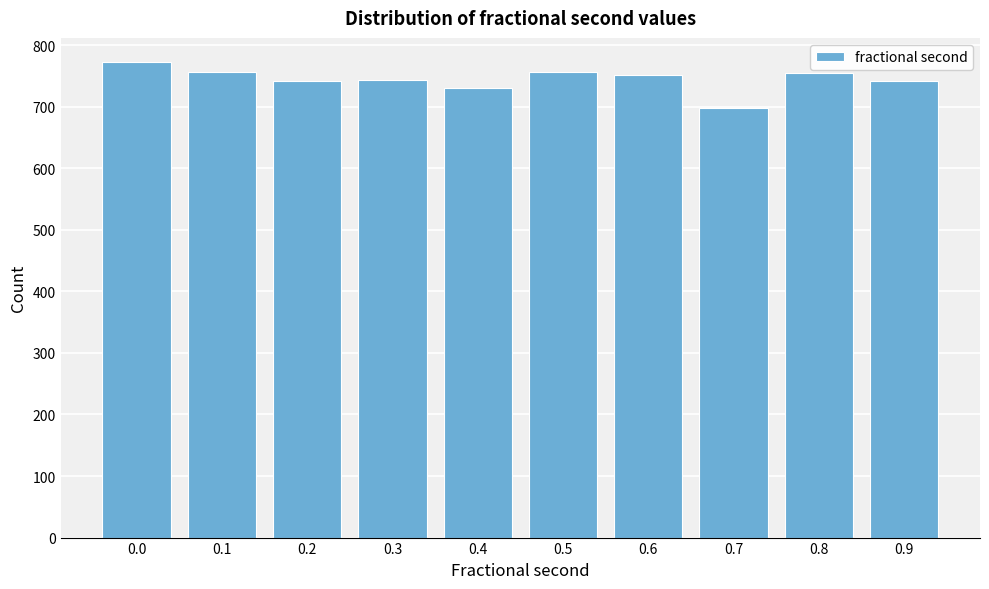

The value at 0.0 is 773. True or false?

True